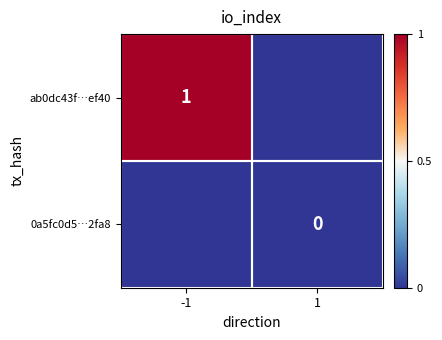

How many categories are shown in the chart?

2